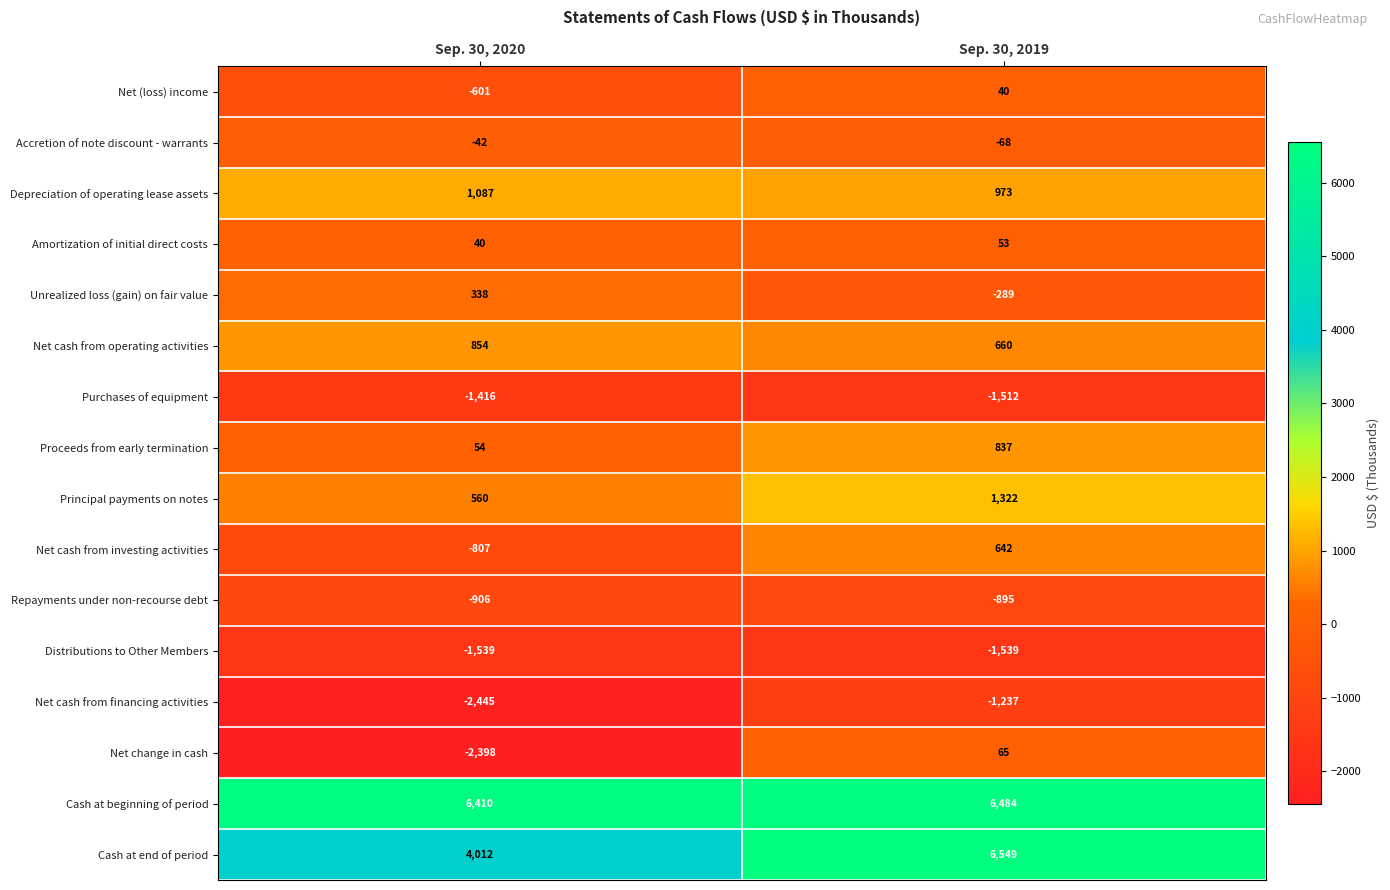

How many values in the Net (loss) income series are below 40?

1